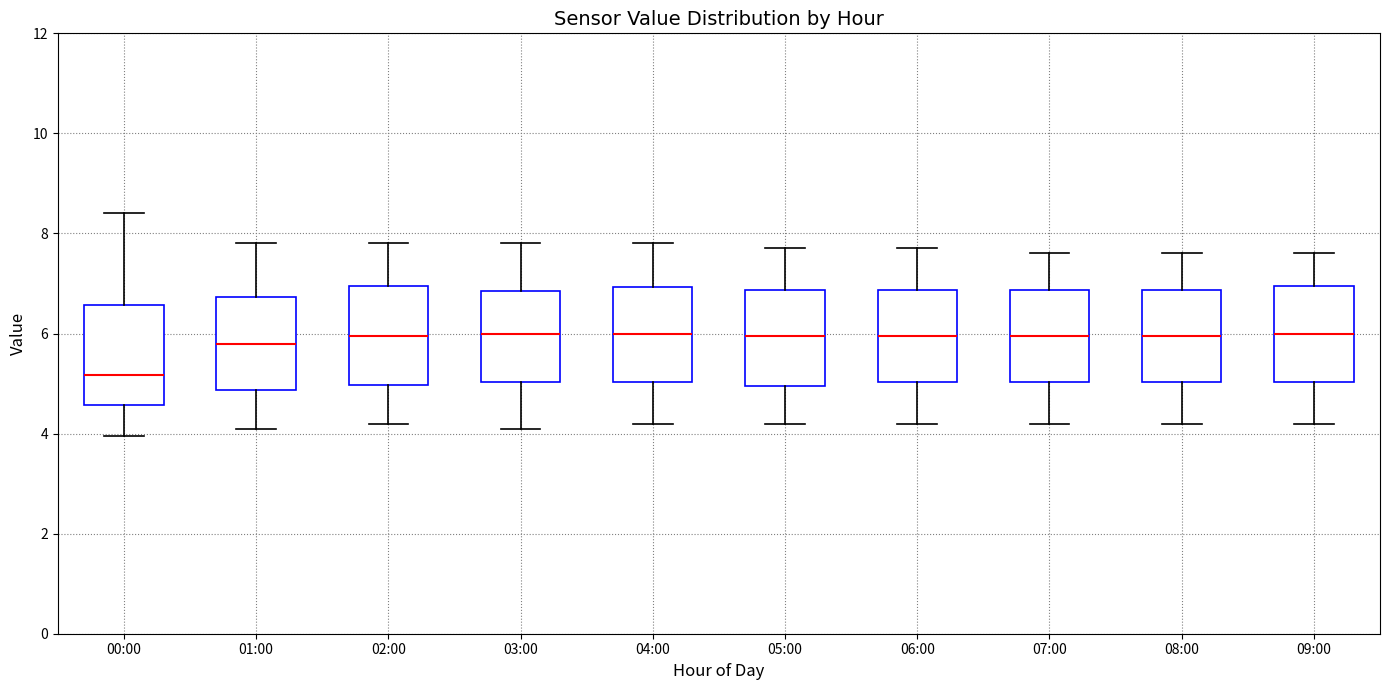

Reading left to right, read every box against the y-axis: the position of its median line, the range the box covers, and the ends of its whiskers. The values are not printed on the chart, so give them approximately, as read against the axis.

00:00: median 5.2, box 4.6 to 6.6, whiskers 4.0 to 8.4
01:00: median 5.8, box 4.8 to 6.8, whiskers 4.2 to 7.8
02:00: median 6.0, box 5.0 to 7.0, whiskers 4.2 to 7.8
03:00: median 6.0, box 5.0 to 6.8, whiskers 4.2 to 7.8
04:00: median 6.0, box 5.0 to 7.0, whiskers 4.2 to 7.8
05:00: median 6.0, box 5.0 to 6.8, whiskers 4.2 to 7.8
06:00: median 6.0, box 5.0 to 6.8, whiskers 4.2 to 7.8
07:00: median 6.0, box 5.0 to 6.8, whiskers 4.2 to 7.6
08:00: median 6.0, box 5.0 to 6.8, whiskers 4.2 to 7.6
09:00: median 6.0, box 5.0 to 7.0, whiskers 4.2 to 7.6